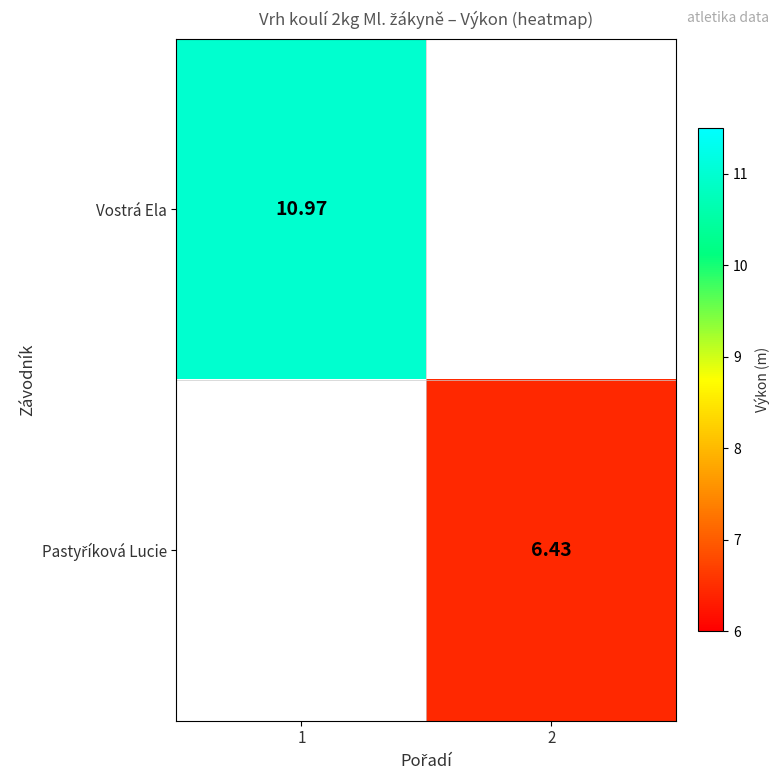

At how many categories does at least one series exceed 6?

2